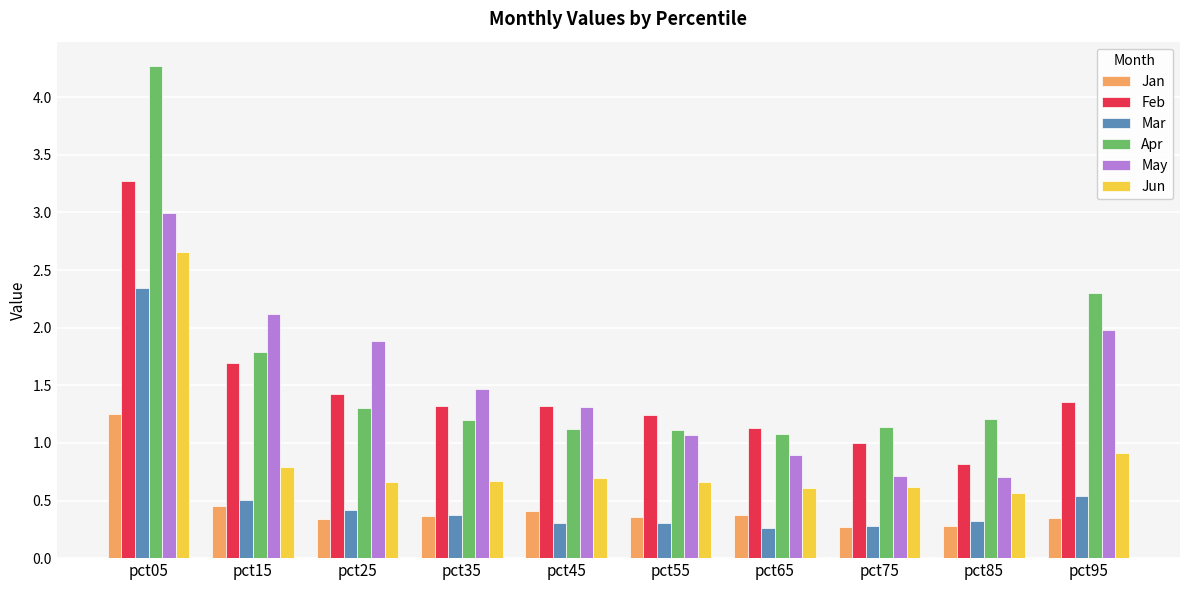

What is the difference between the maximum and minimum values in the Feb series?

2.5